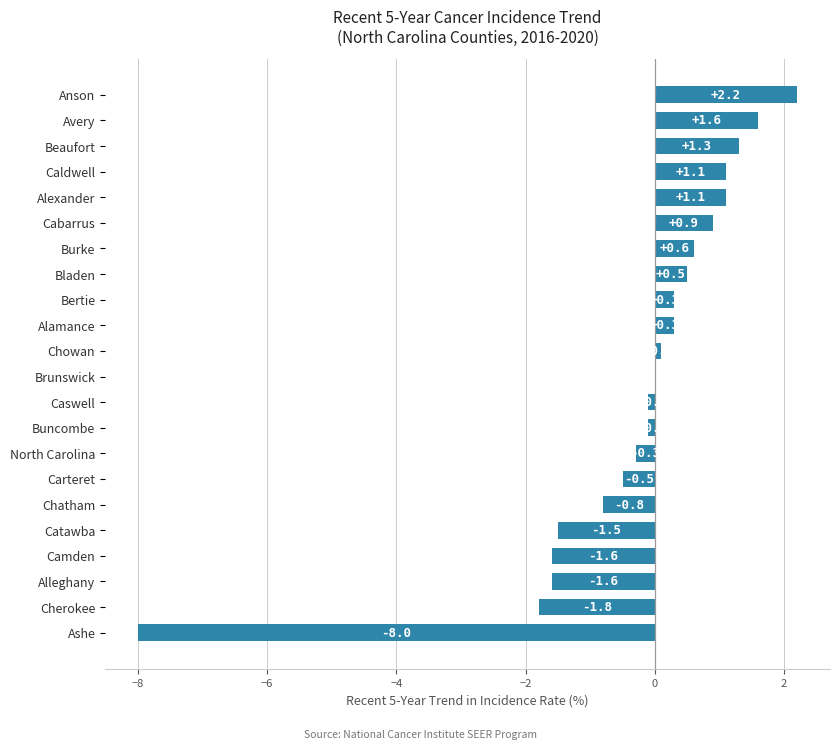

What is the change in value from Beaufort to Caswell?

-1.4